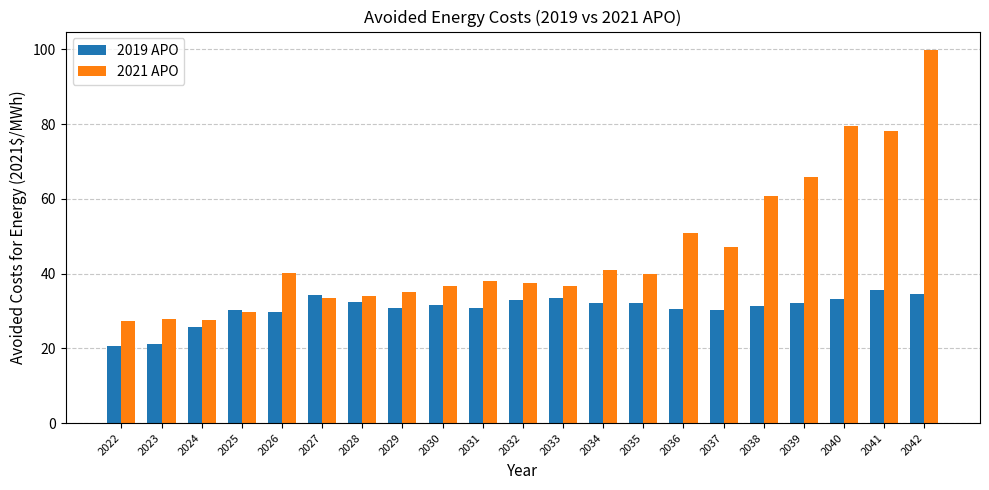

Count the number of categories in the chart.

21